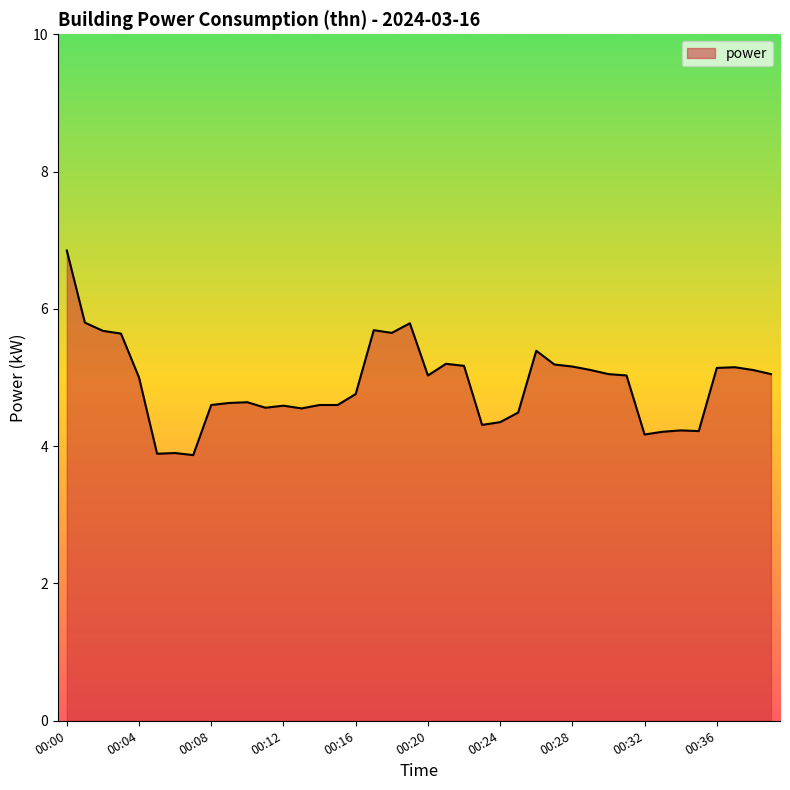

What is the minimum value shown in the chart?

3.9